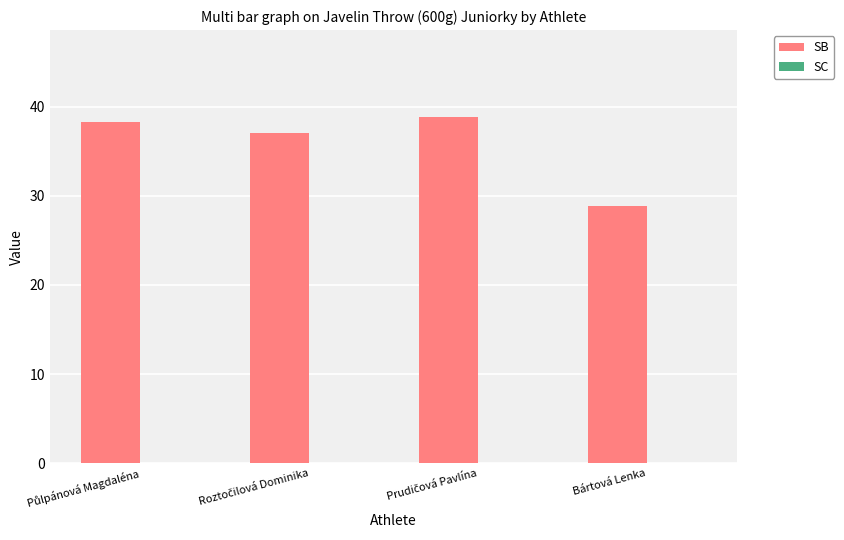

What is the minimum value shown in the chart?

28.9